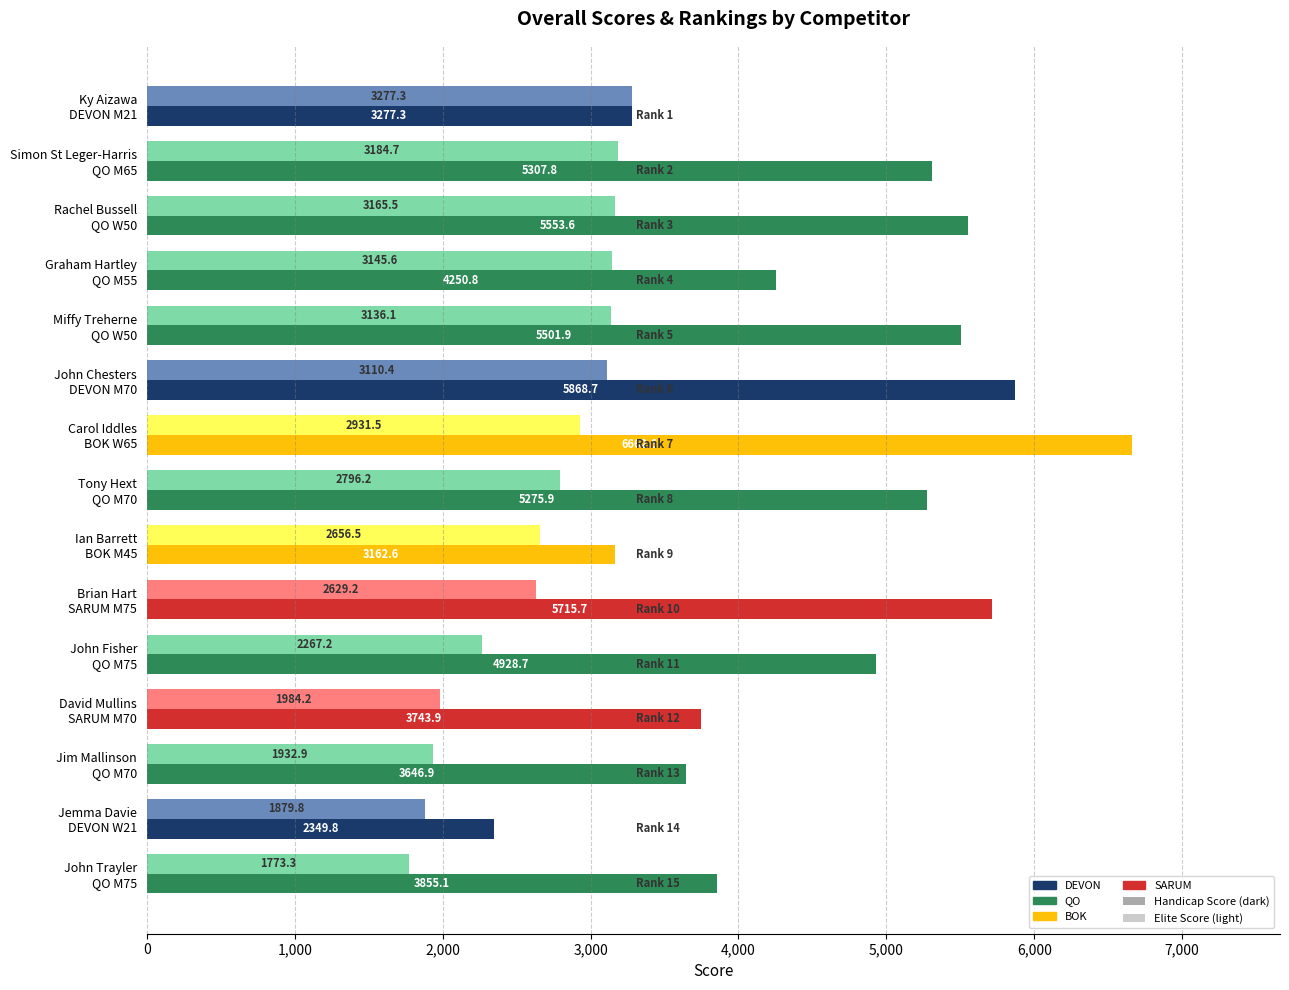

What is the smallest value displayed?

1773.3